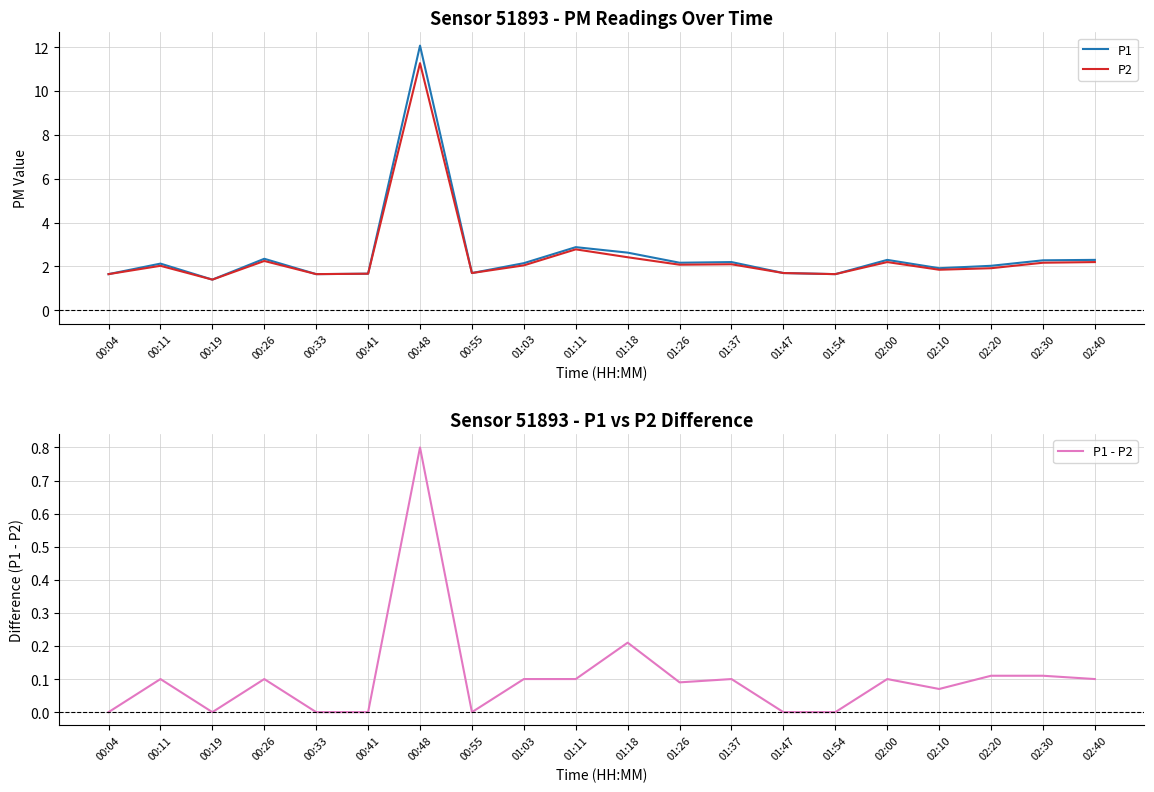

What are all the series names shown in the legend?

P1, P2, P1 - P2